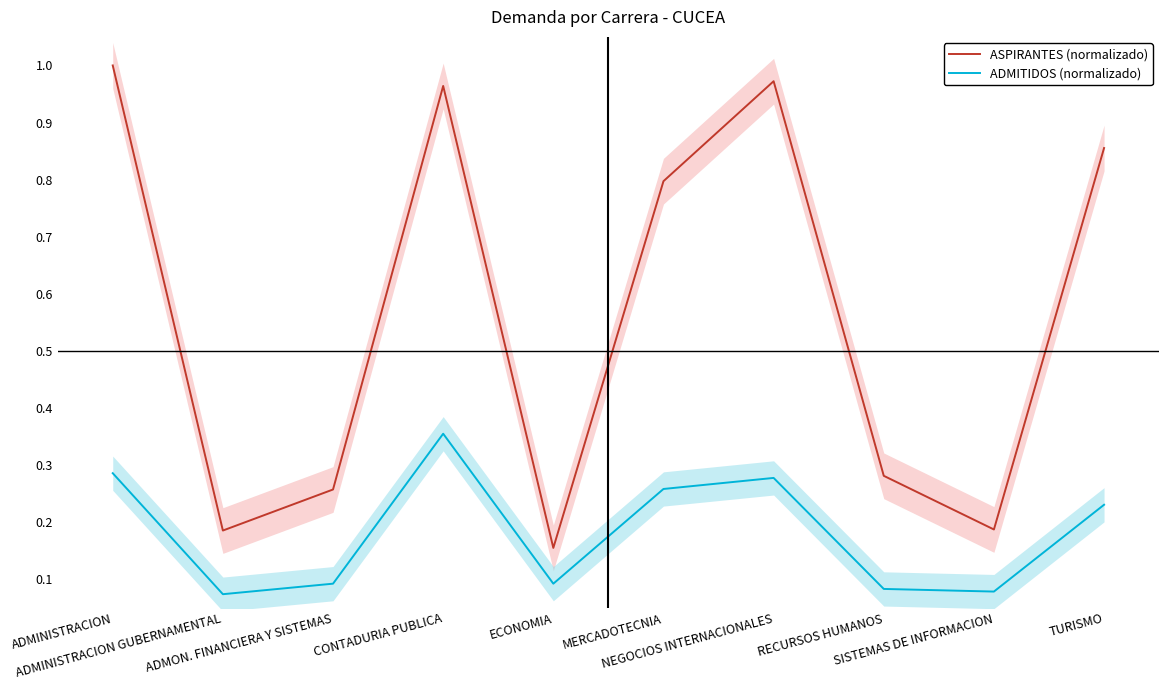

Which has a higher value, ECONOMIA or RECURSOS HUMANOS?

RECURSOS HUMANOS